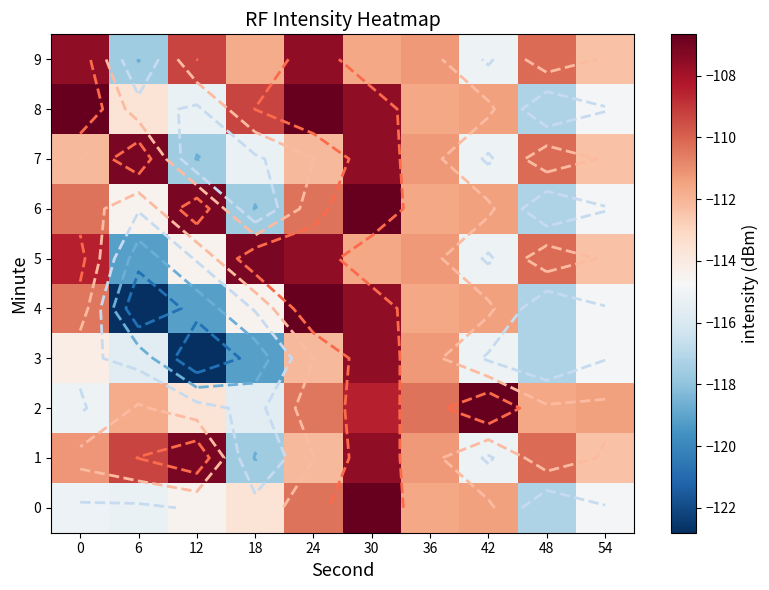

What is the difference between the second highest and second lowest values in the 4 series?

11.6